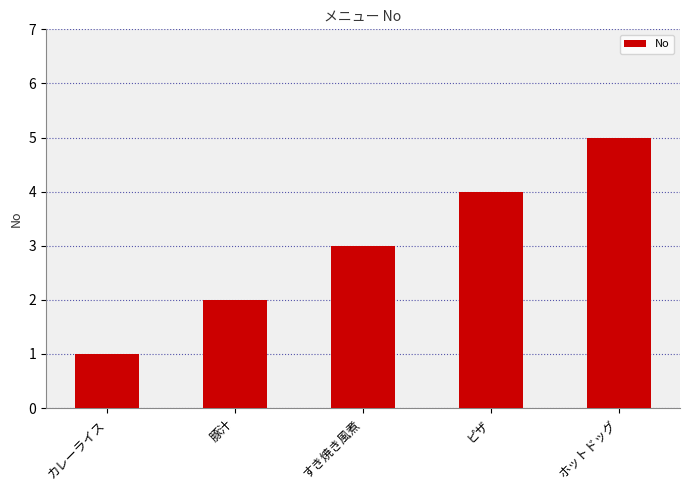

The value at カレーライス is 0. True or false?

False